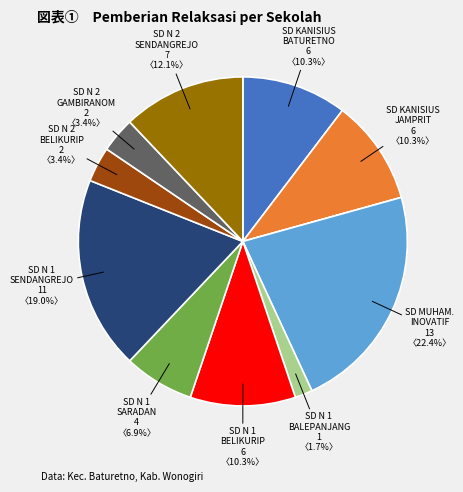

Is there a majority slice in this chart?

No